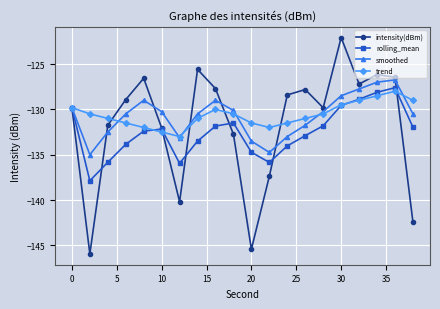

Which series has the widest spread of values?

intensity(dBm)